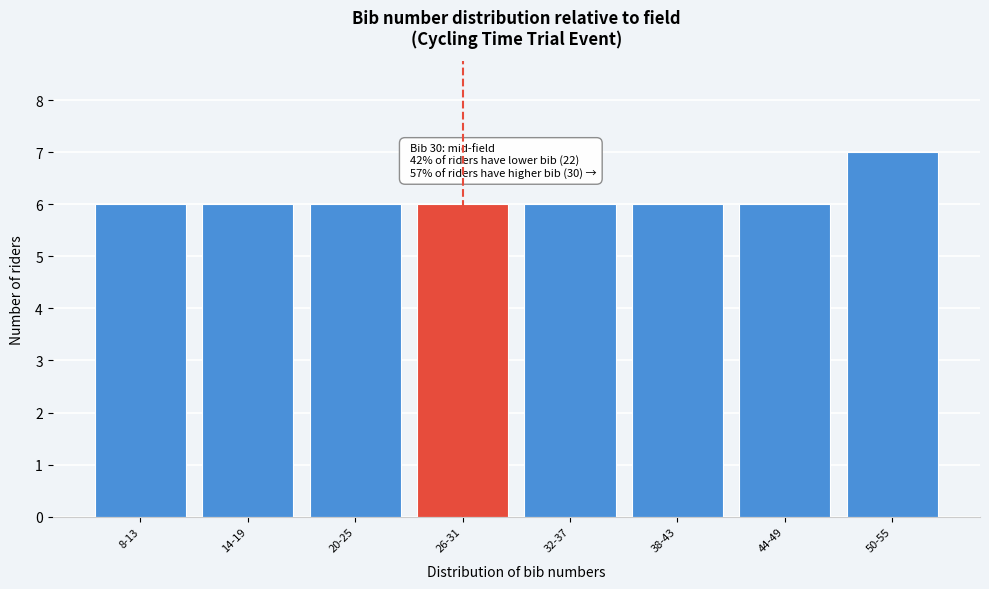

Reading right to left, extract all data points from this chart.

7	6	6	6	6	6	6	6